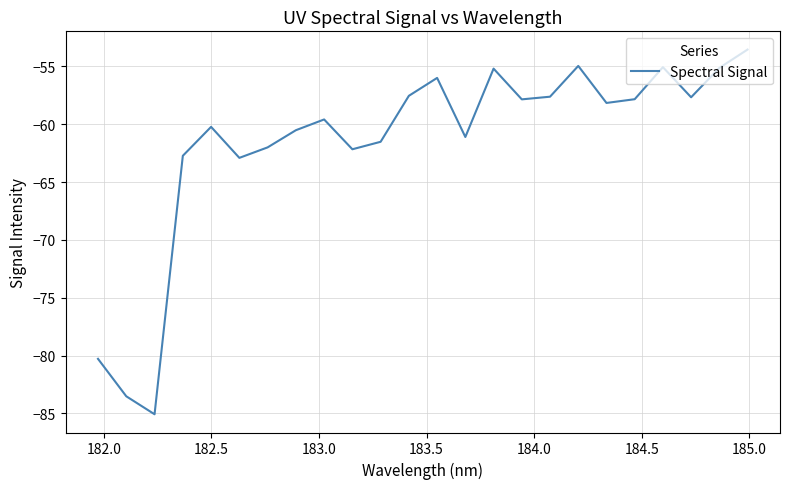

What is the greatest value displayed?

-53.5